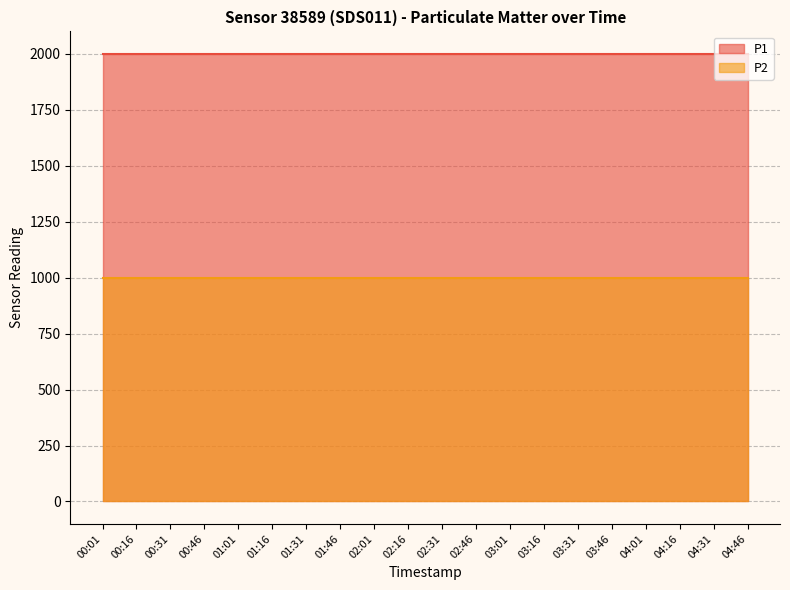

Which series has the widest spread of values?

P1